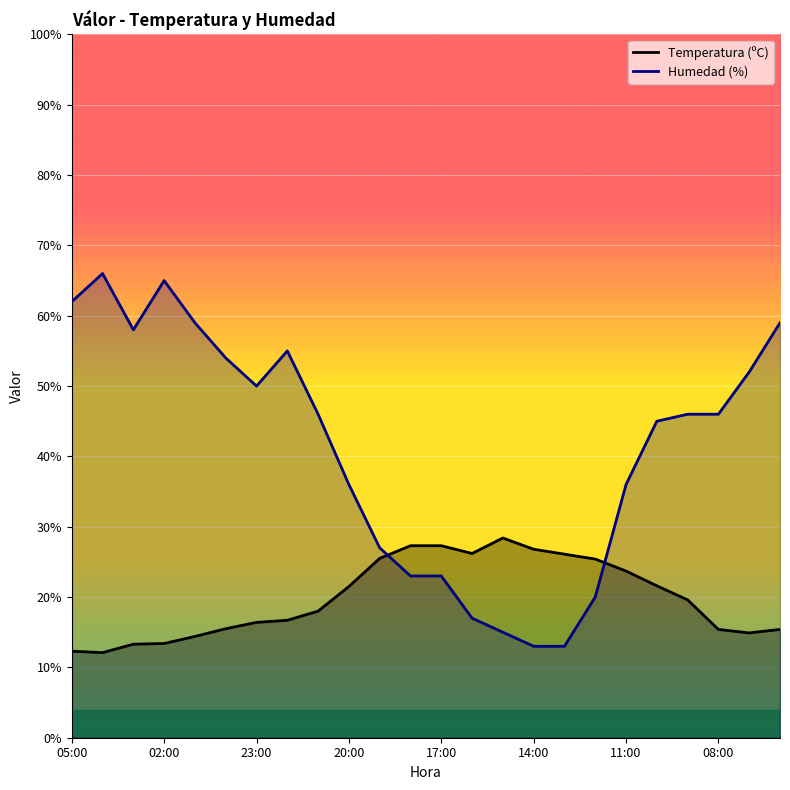

What are all the series names shown in the legend?

Temperatura (ºC), Humedad (%)